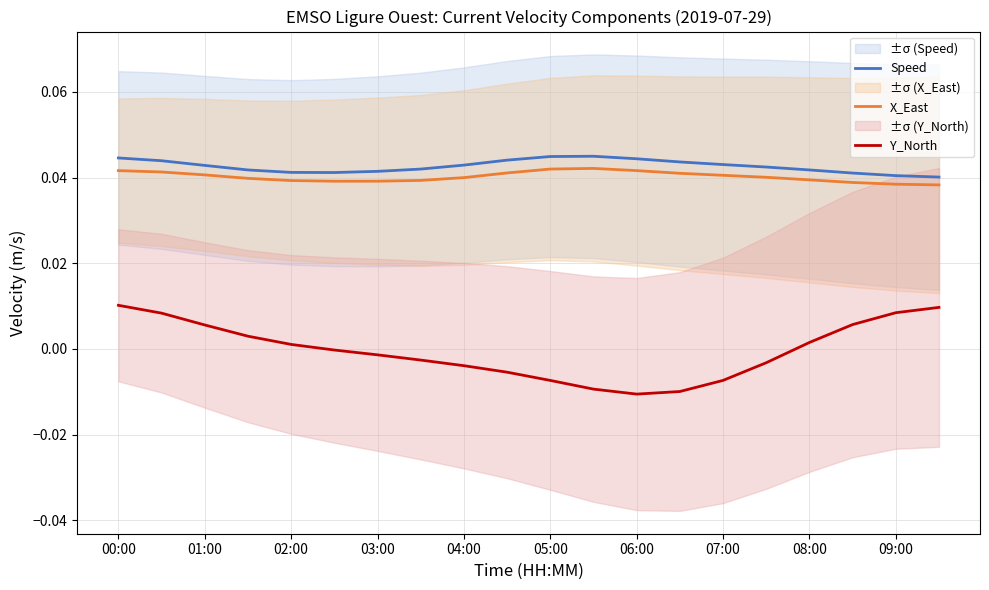

True or false: X_East has more than 1 interior local peaks.

False